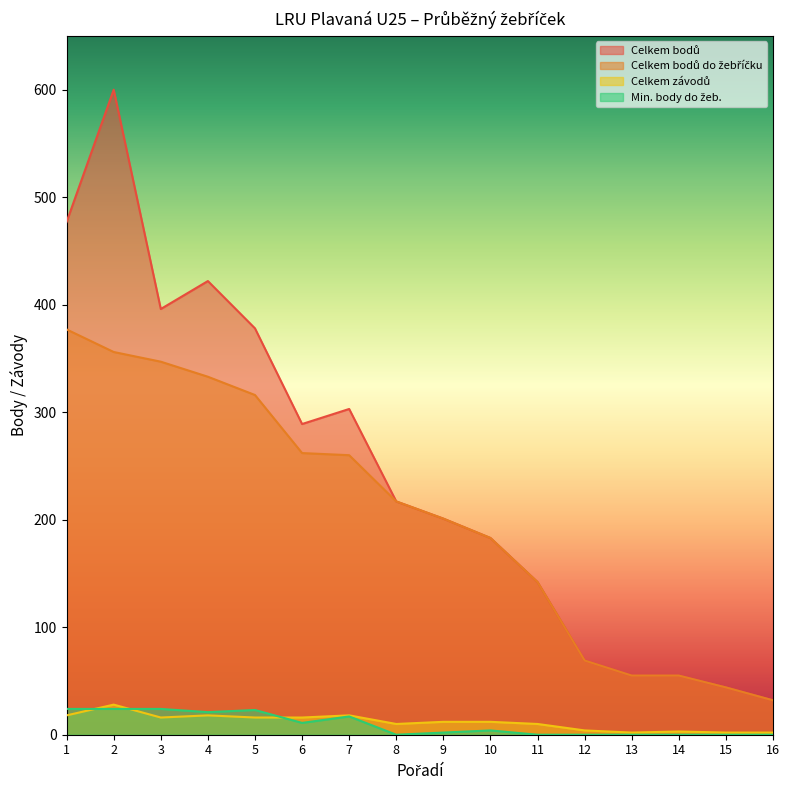

Reading left to right, what are all the values shown in this chart?

Celkem bodů: 1=477	2=600	3=396	4=422	5=378	6=289	7=303	8=217	9=201	10=183	11=142	12=69	13=55	14=55	15=44	16=32
Celkem bodů do žebříčku: 1=377	2=356	3=347	4=333	5=316	6=262	7=260	8=217	9=201	10=183	11=142	12=69	13=55	14=55	15=44	16=32
Celkem závodů: 1=18	2=28	3=16	4=18	5=16	6=16	7=18	8=10	9=12	10=12	11=10	12=4	13=2	14=3	15=2	16=2
Min. body do žeb.: 1=24	2=24	3=24	4=21	5=23	6=11	7=17	8=0	9=2	10=4	11=0	12=0	13=0	14=0	15=0	16=0